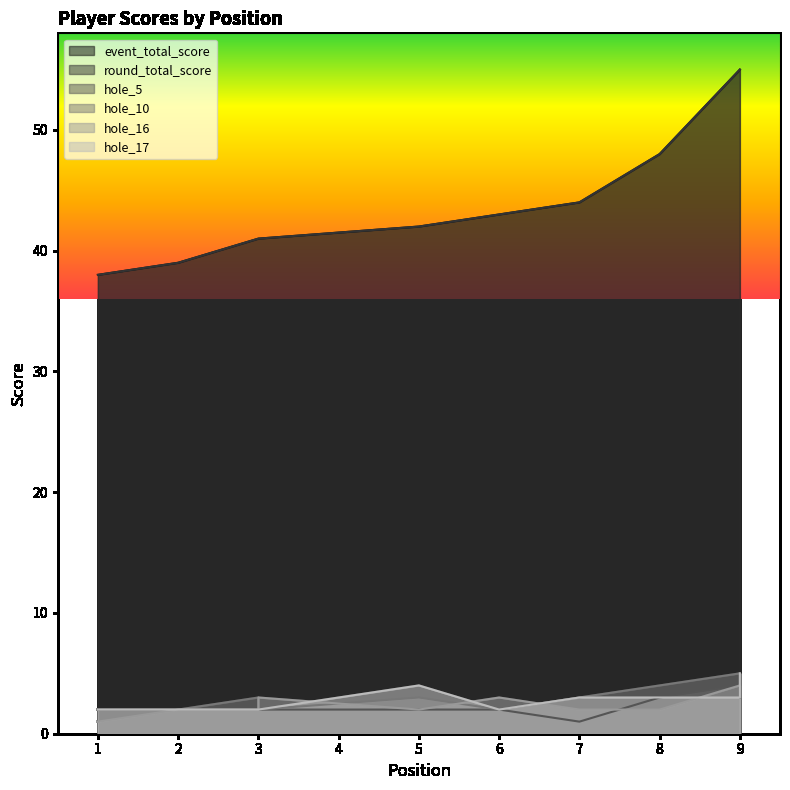

What is the difference between the maximum and minimum values in the event_total_score series?

17